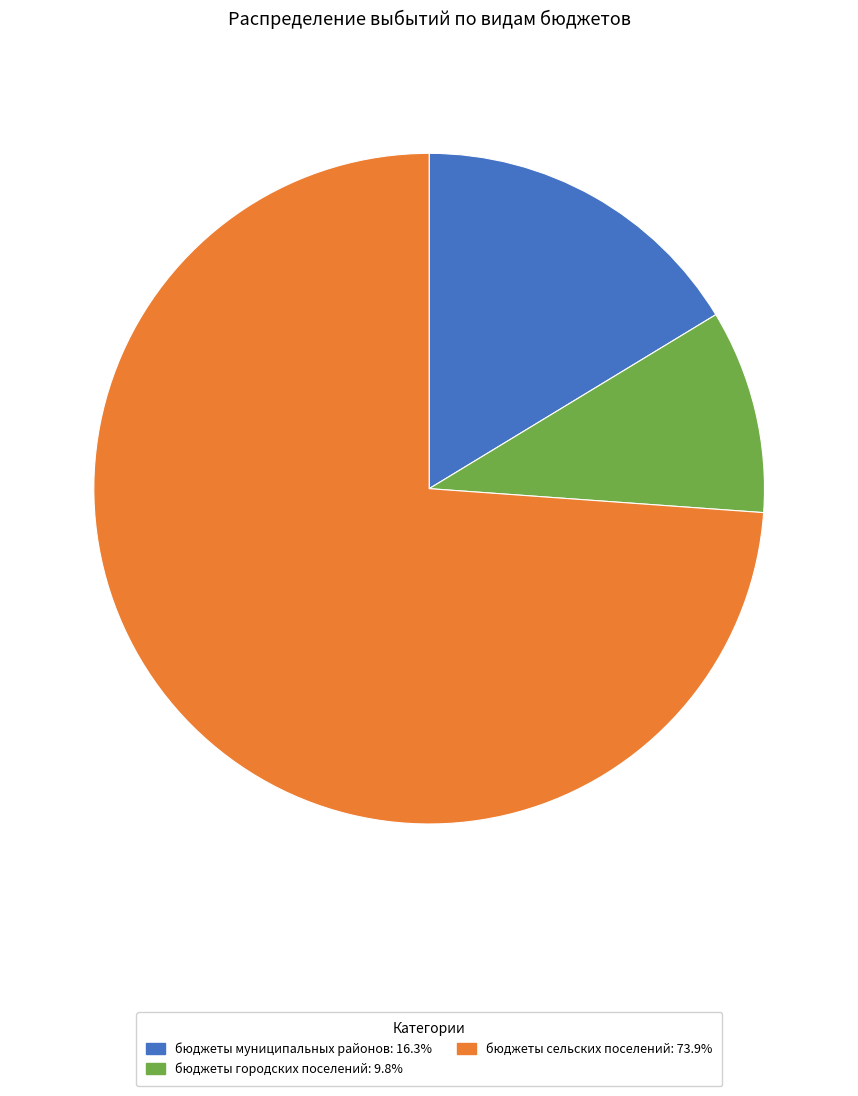

Between бюджеты городских поселений and бюджеты муниципальных районов, which is larger?

бюджеты муниципальных районов